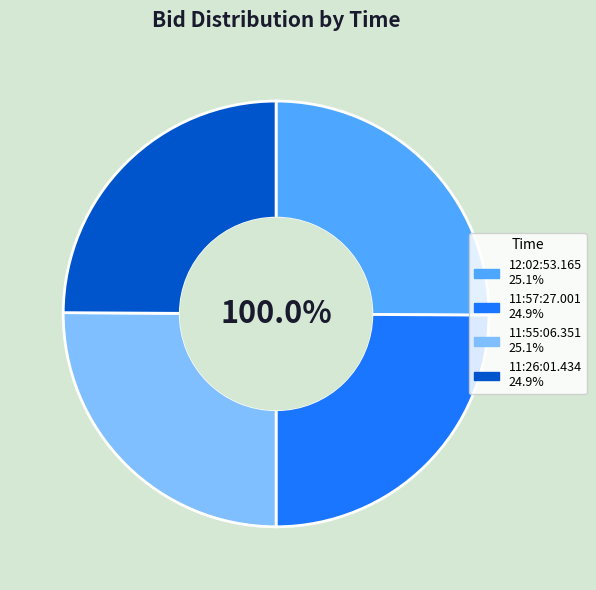

Approximately how many times larger is the value at 11:55:06.351 compared to 11:26:01.434?

1.0